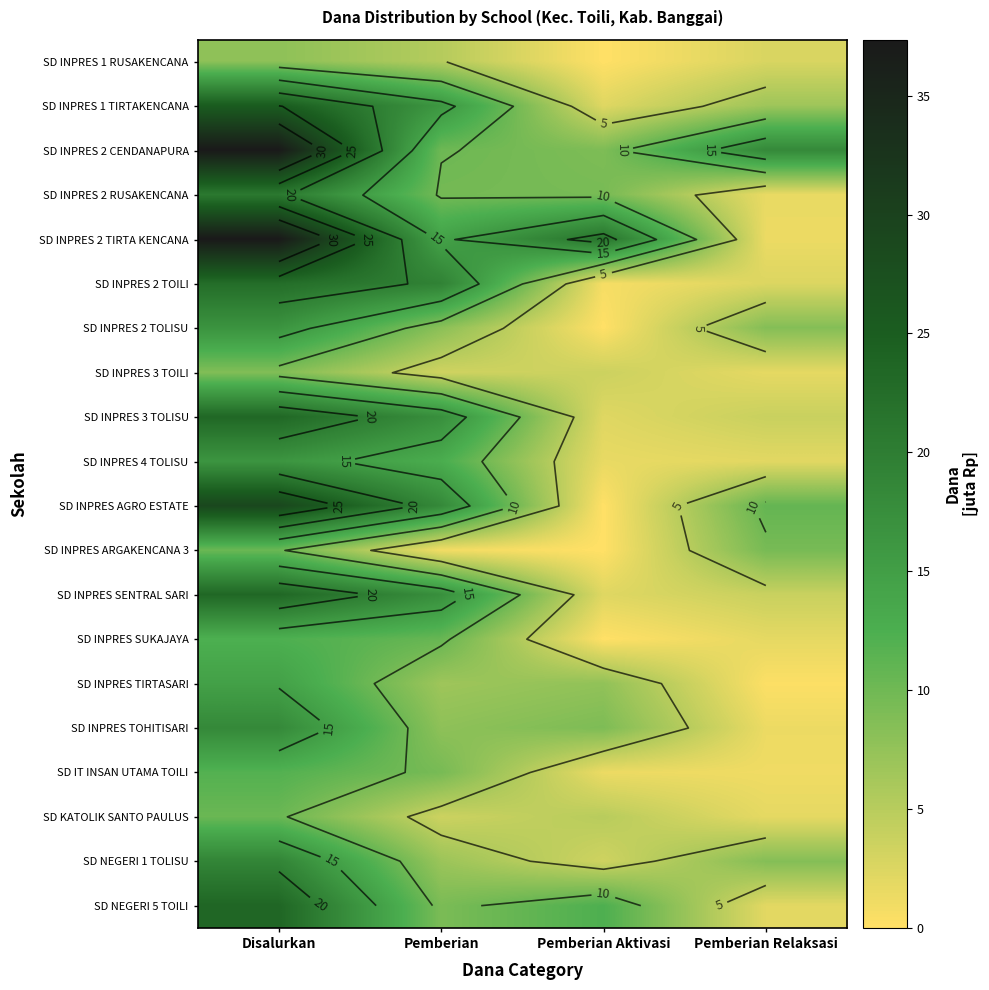

What is the approximate value of SD INPRES SUKAJAYA at Disalurkan?

12.4